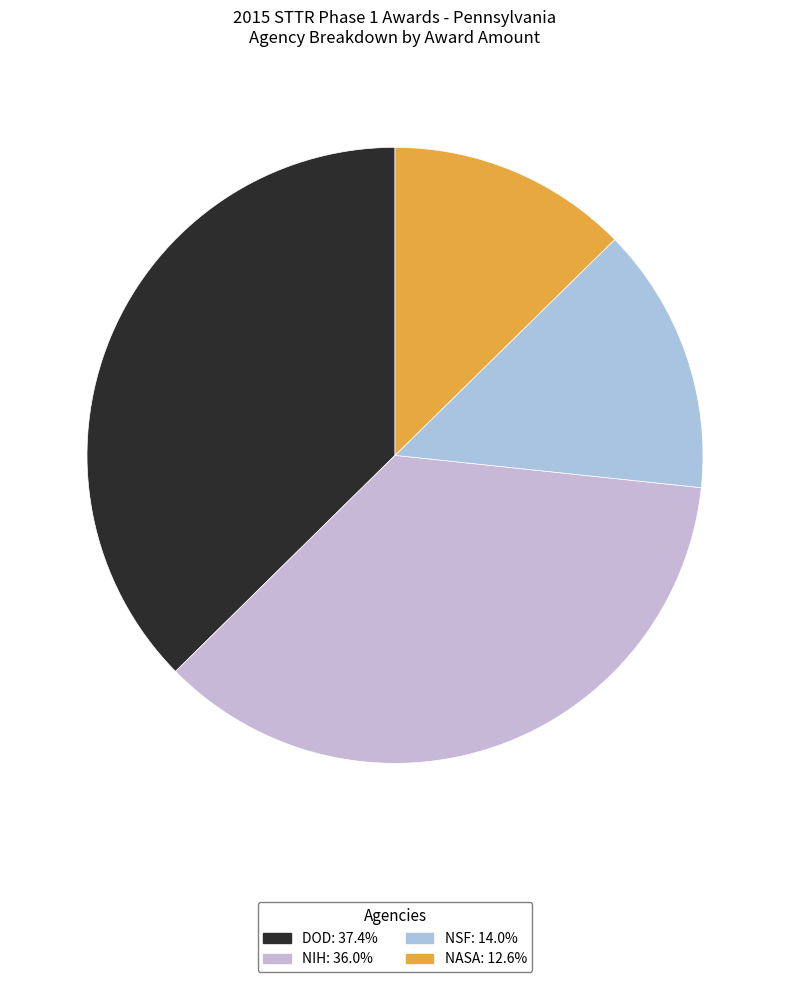

Does NSF represent more than half of the total?

No